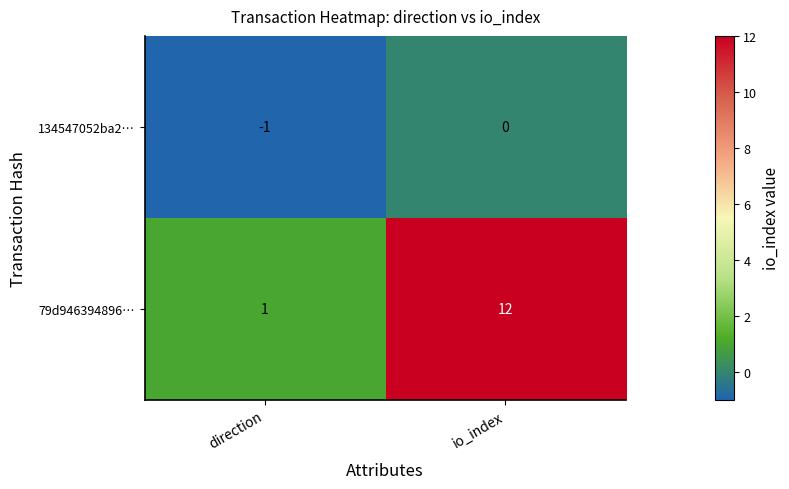

What is the spread (max minus min) of values at io_index?

12